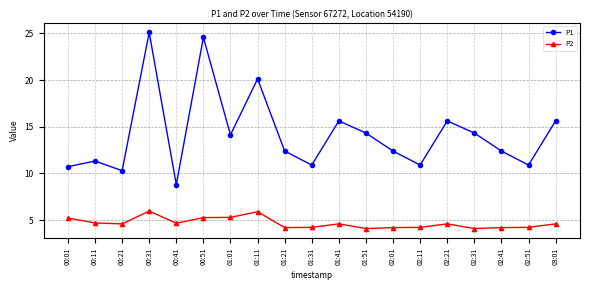

Is the value of P1 at 00:11 greater than the value of P2 at 01:41?

Yes